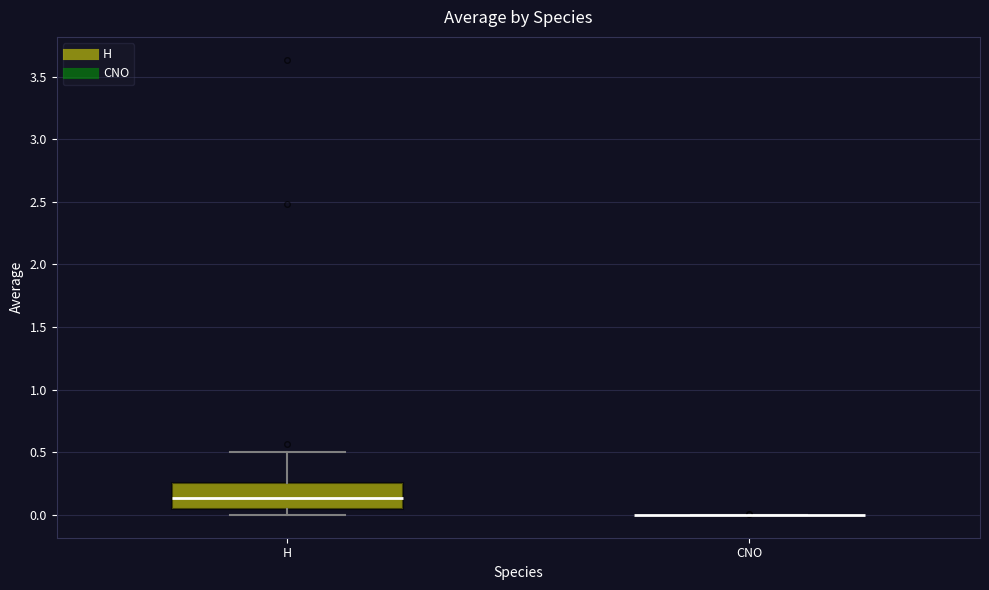

Reading left to right, read every box against the y-axis: the position of its median line, the range the box covers, and the ends of its whiskers. The values are not printed on the chart, so give them approximately, as read against the axis.

H: median 0.15, box 0.05 to 0.25, whiskers 0.00 to 0.50
CNO: box collapsed to a line at 0.00, whiskers 0.00 to 0.00